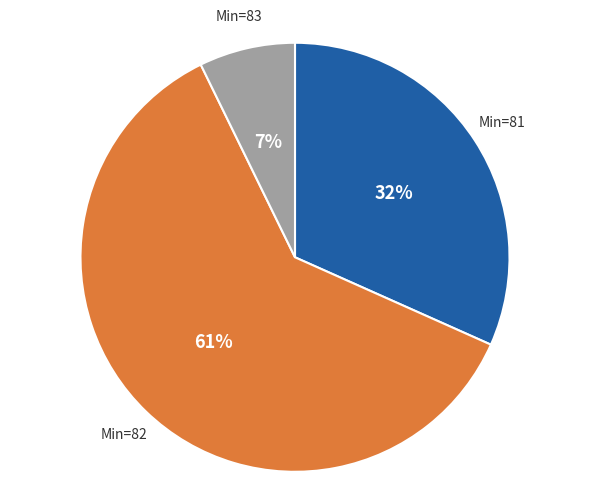

What percentage is the Min=81 slice, to the nearest percent?

32%